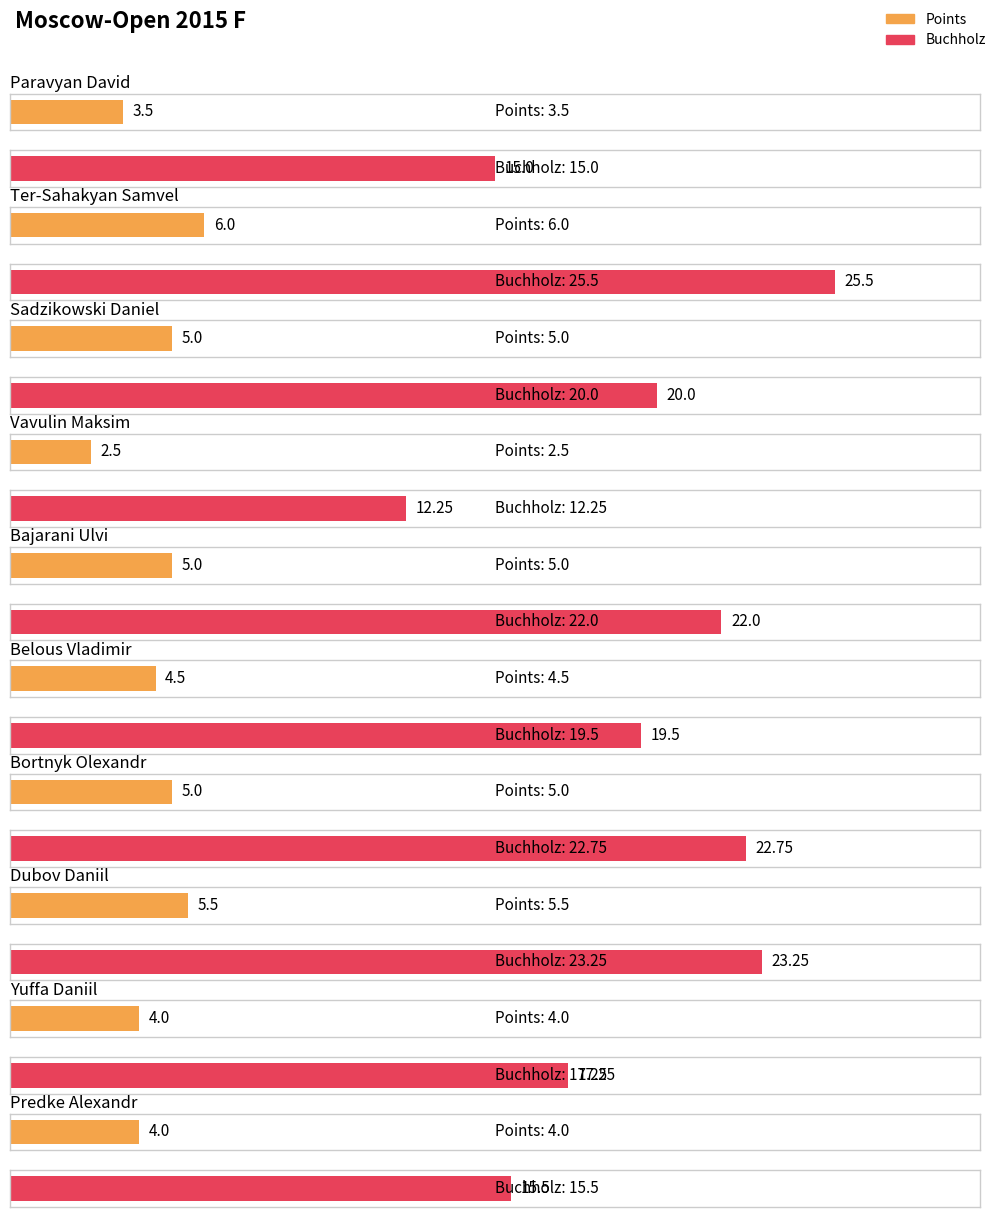

Rank the categories by Buchholz value from highest to lowest.

Ter-Sahakyan Samvel, Dubov Daniil, Bortnyk Olexandr, Bajarani Ulvi, Sadzikowski Daniel, Belous Vladimir, Yuffa Daniil, Predke Alexandr, Paravyan David, Vavulin Maksim